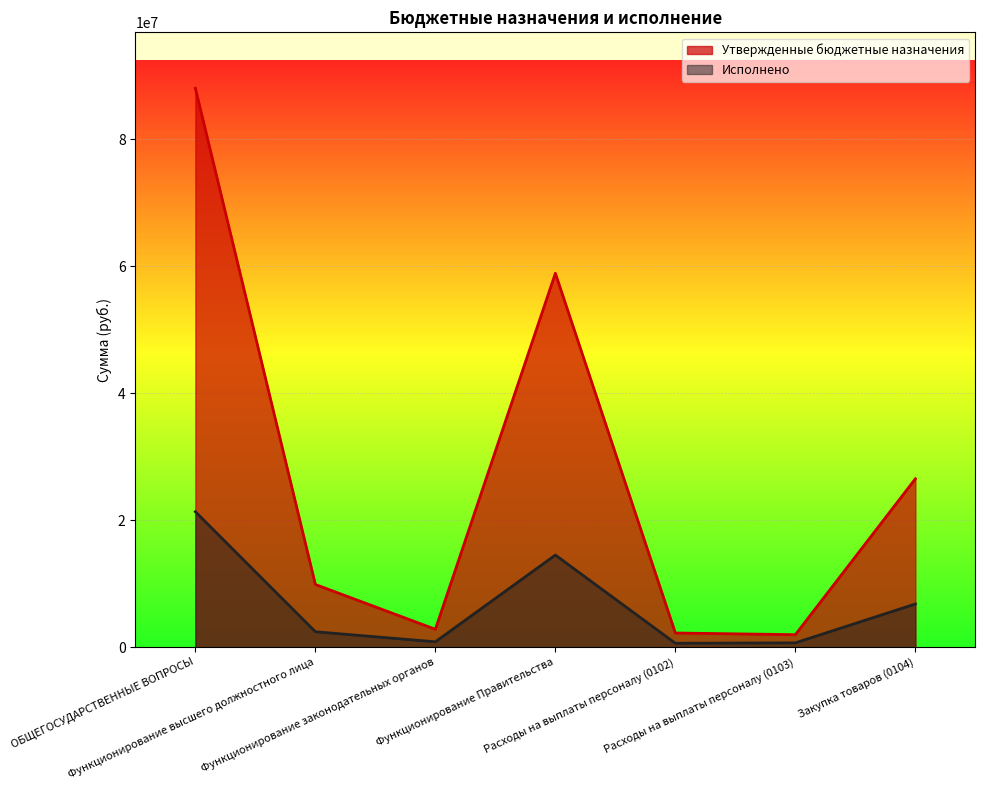

What is the average value of the Утвержденные бюджетные назначения series?

27198316.4